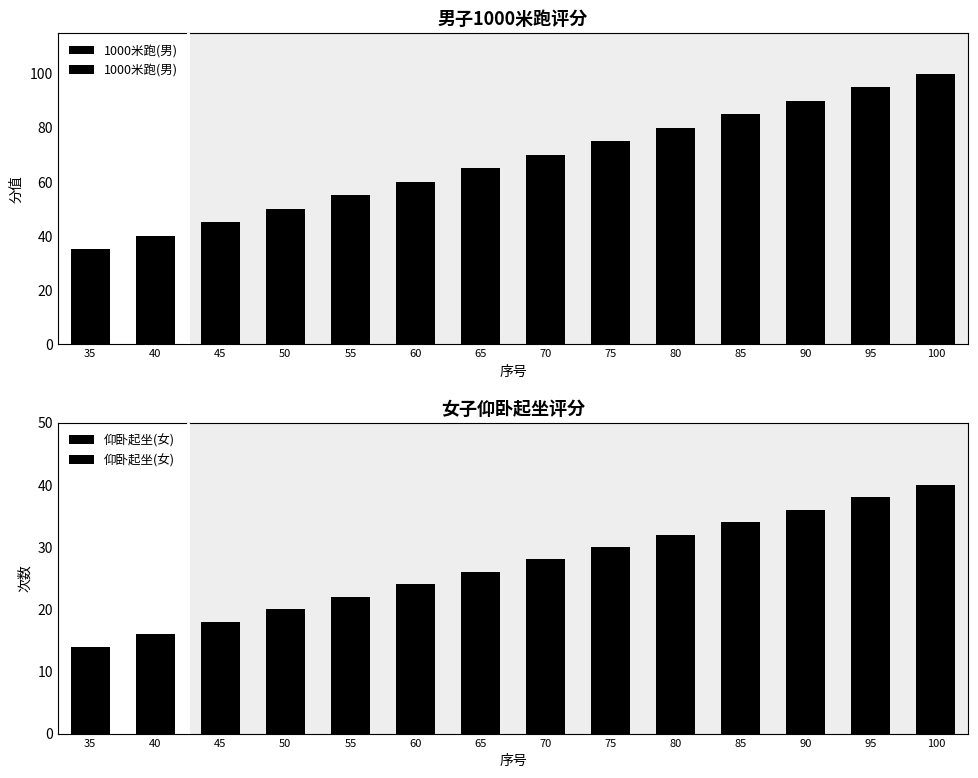

Reading right to left, list all the values displayed in this chart.

1000米跑(男): 100=100	95=95	90=90	85=85	80=80	75=75	70=70	65=65	60=60	55=55	50=50	45=45	40=40	35=35
仰卧起坐(女): 100=40	95=38	90=36	85=34	80=32	75=30	70=28	65=26	60=24	55=22	50=20	45=18	40=16	35=14